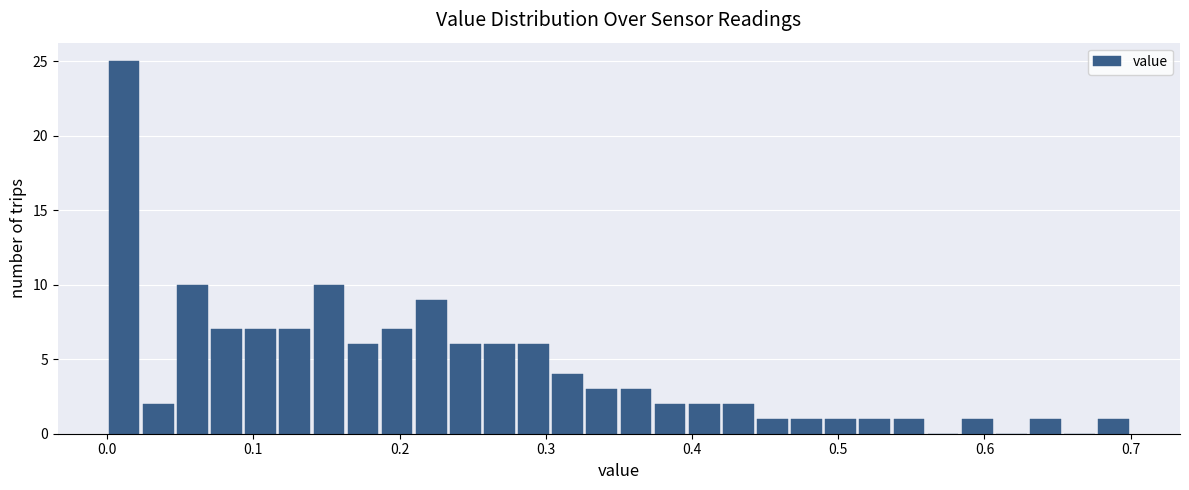

Read against the x-axis, roughly where is the centre of the tallest bar?

0.01